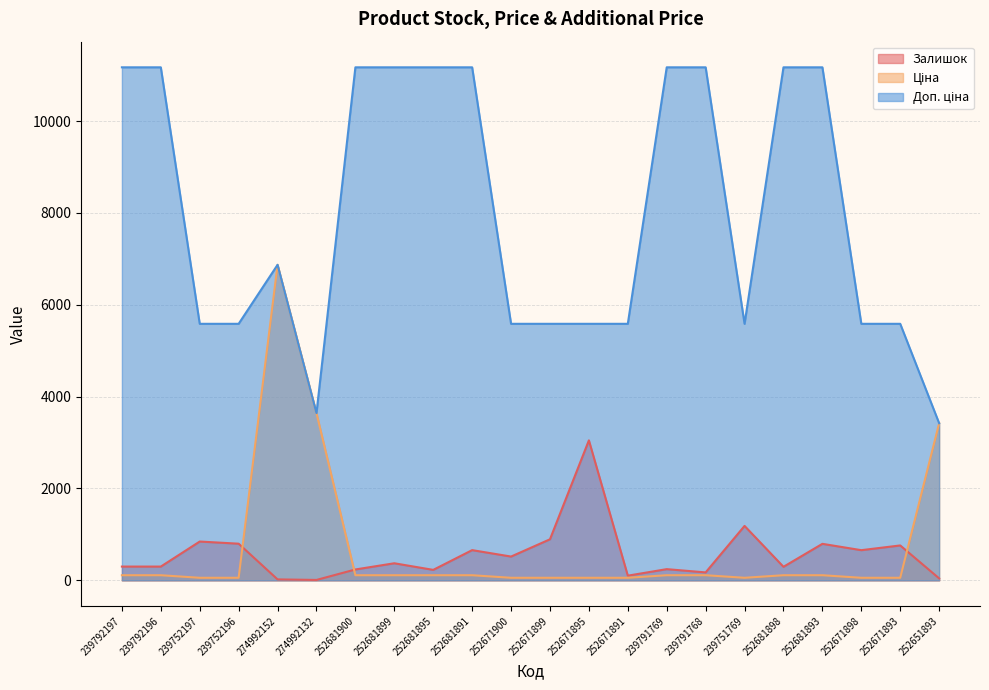

Where is the first local minimum for Залишок?

274992132